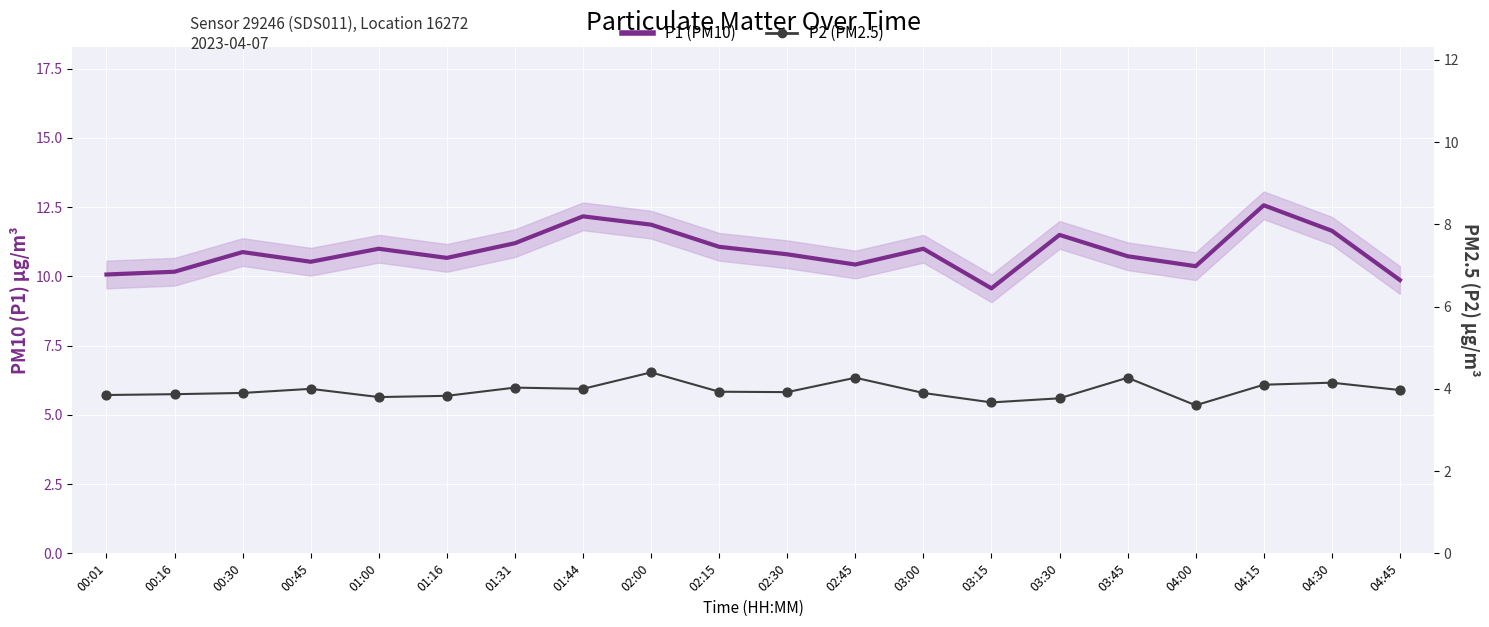

At how many categories does at least one series exceed 3?

20